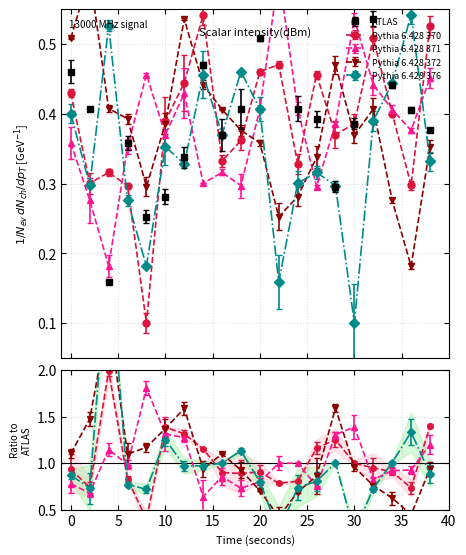

Between 16 and 38, which series saw the biggest shift?

Pythia 6.428 370